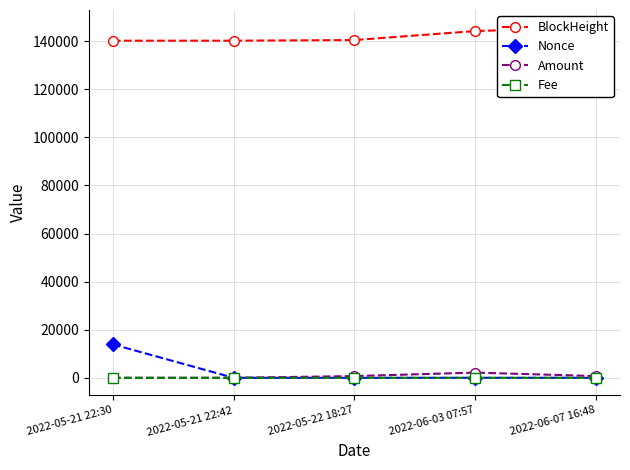

What is the difference between the second highest and second lowest values in the Amount series?

719.0